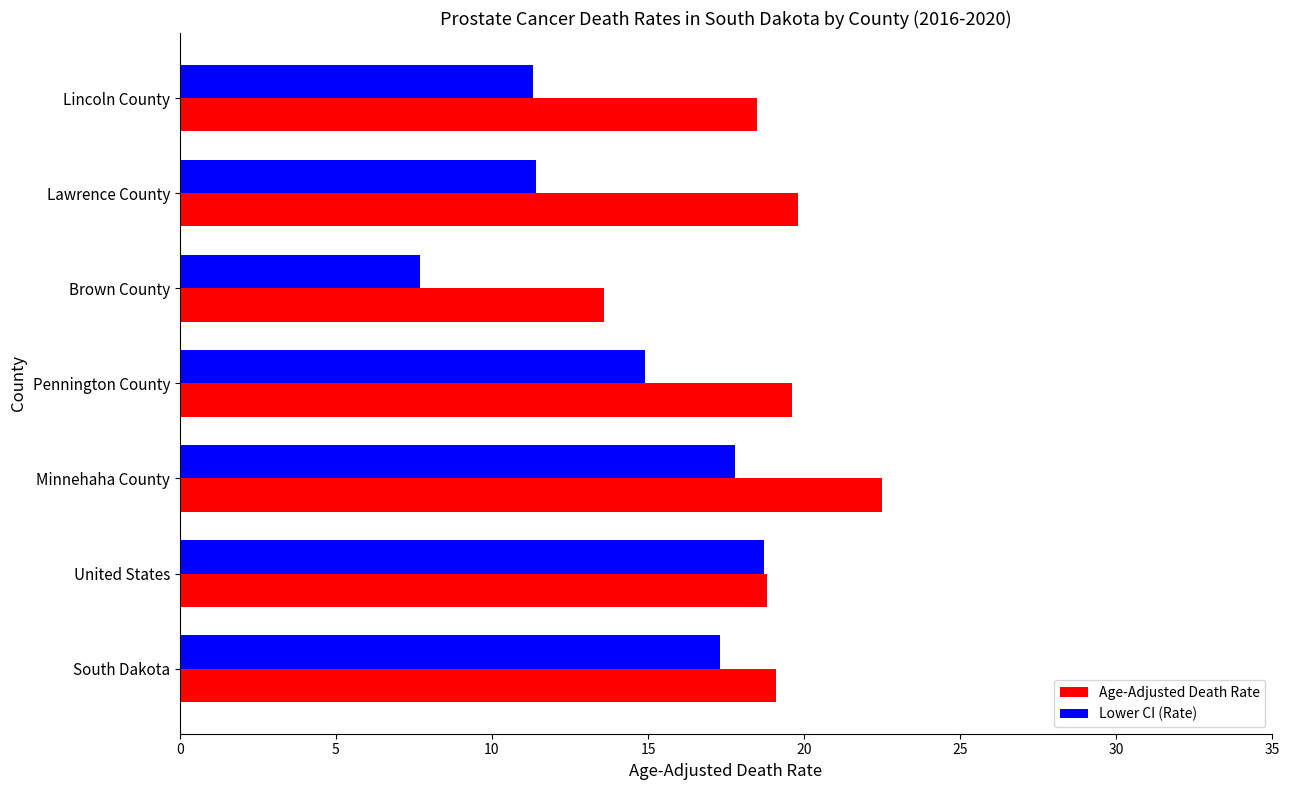

What are all the series names shown in the legend?

Age-Adjusted Death Rate, Lower CI (Rate)